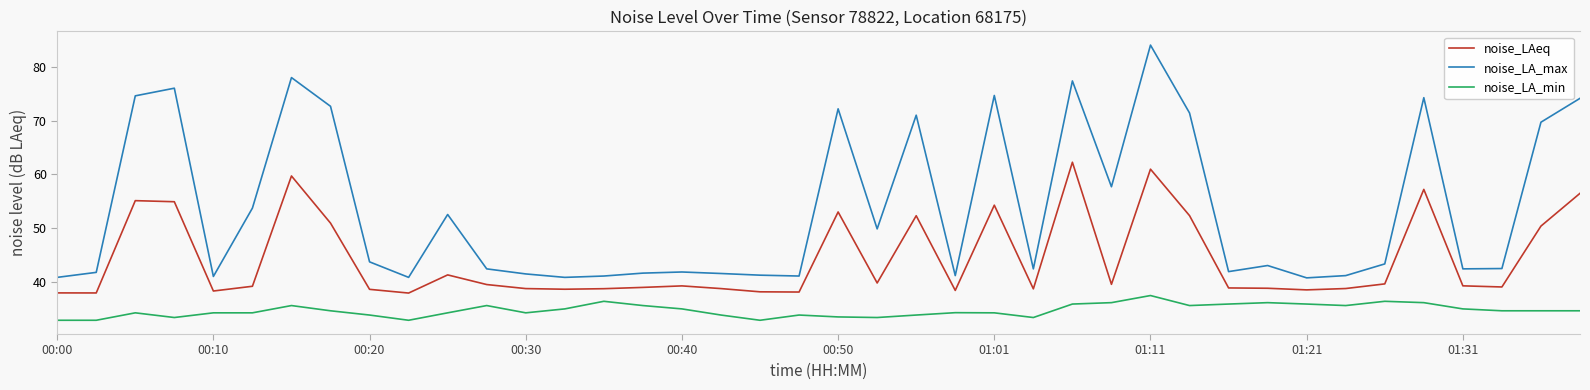

Which series has the largest total across all categories?

noise_LA_max